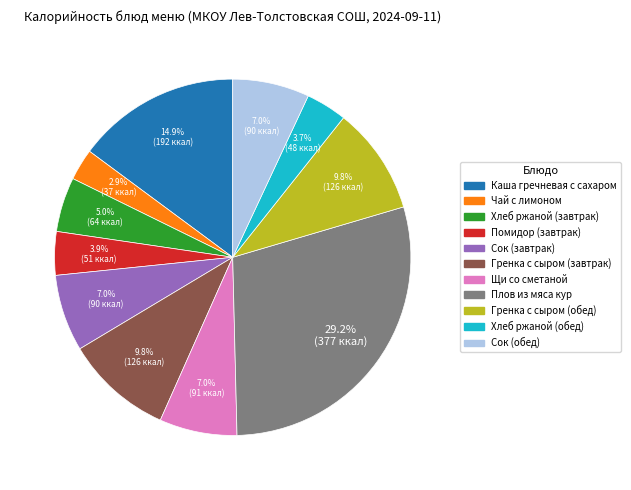

Is it true that Сок (обед) is 7% of the pie?

True